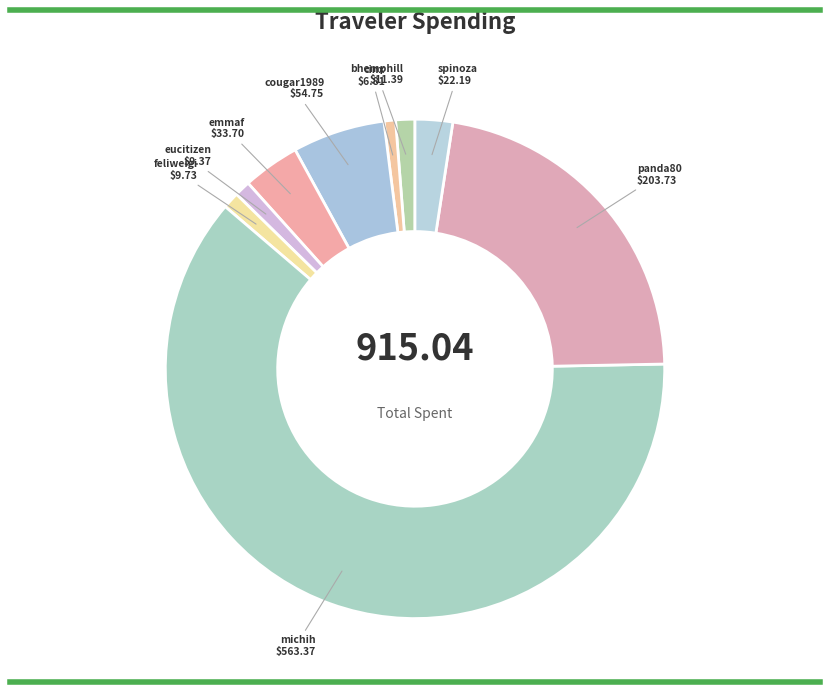

Does feliweigi represent more than half of the total?

No